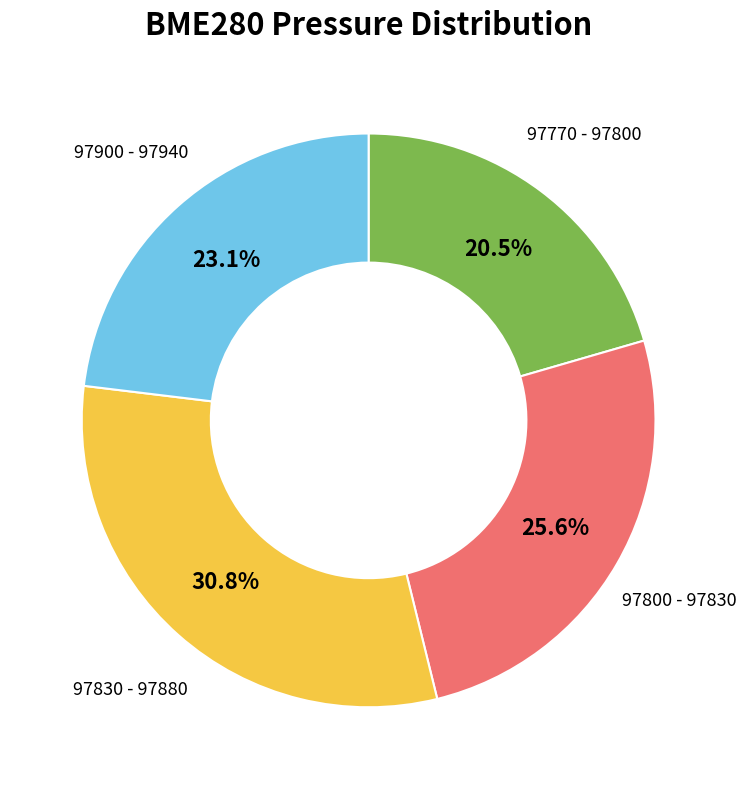

Does any single category account for the majority?

No